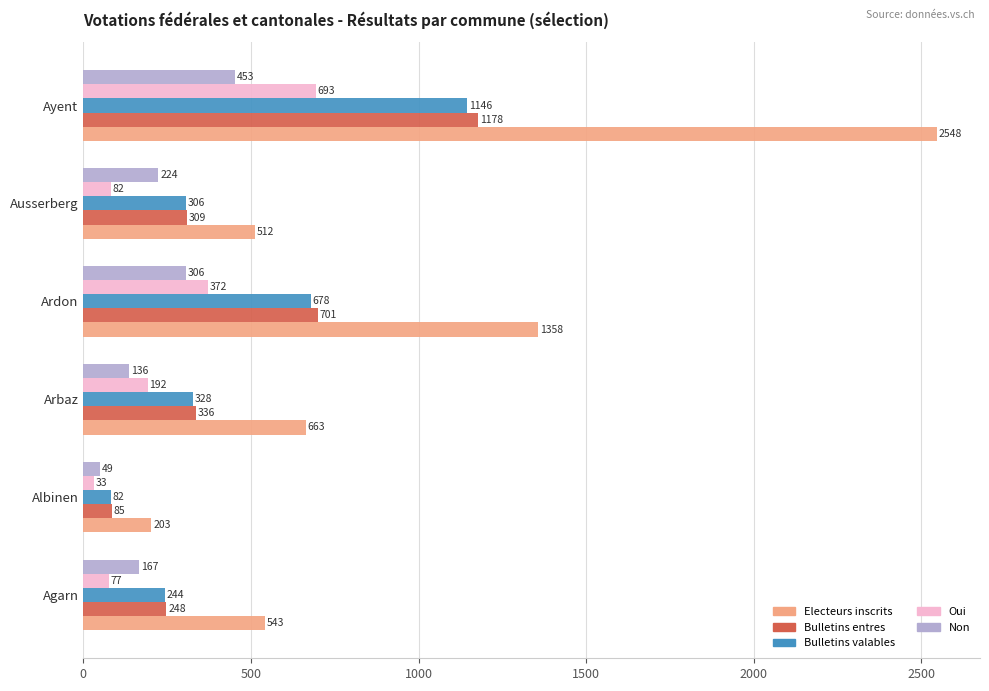

What is the highest value of the Bulletins entres series?

1178